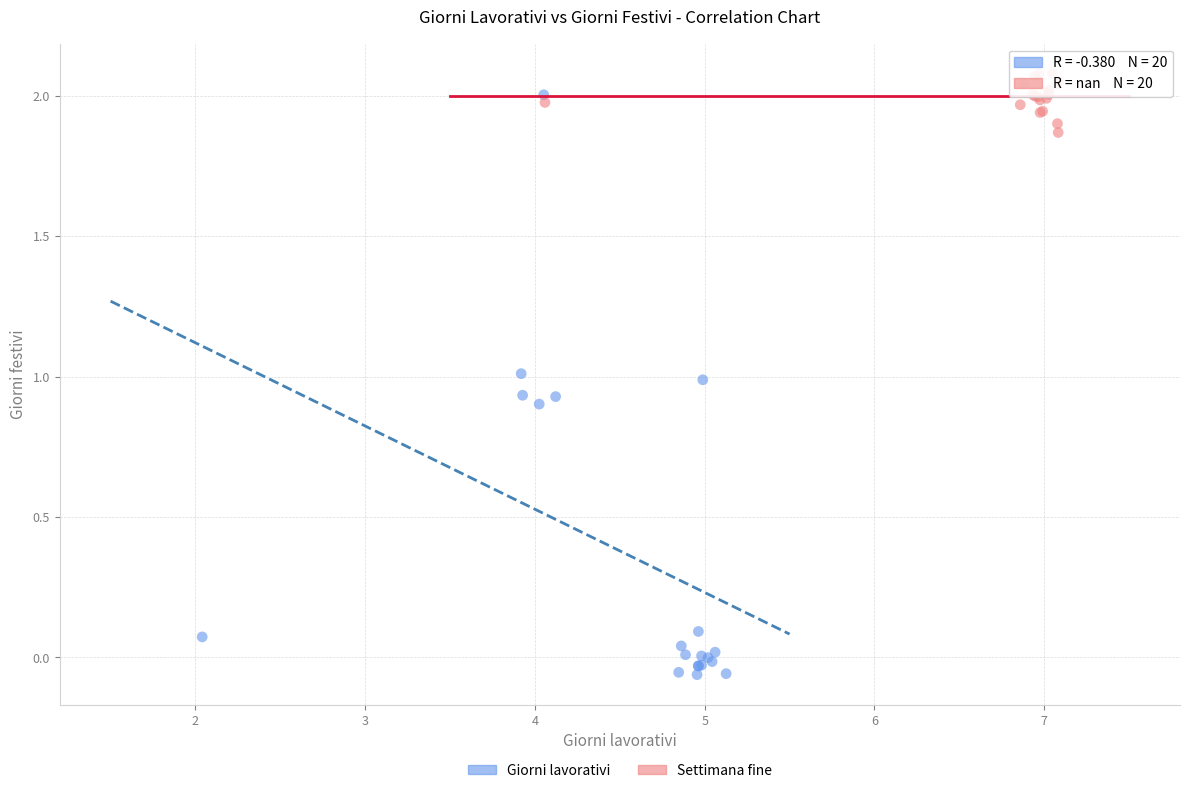

What are all the series names shown in the legend?

Giorni lavorativi, Settimana fine